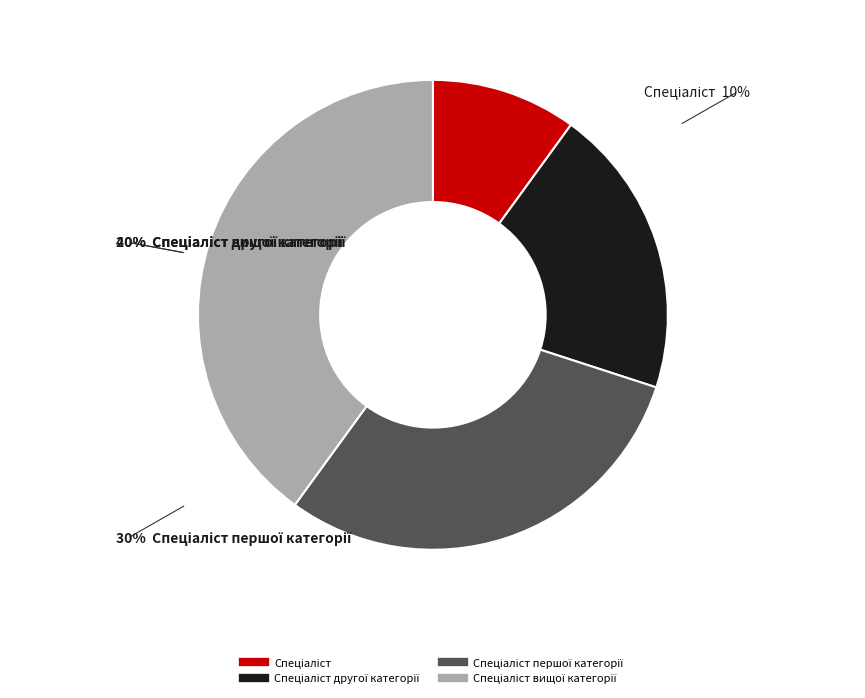

How many slices are in this pie chart?

4